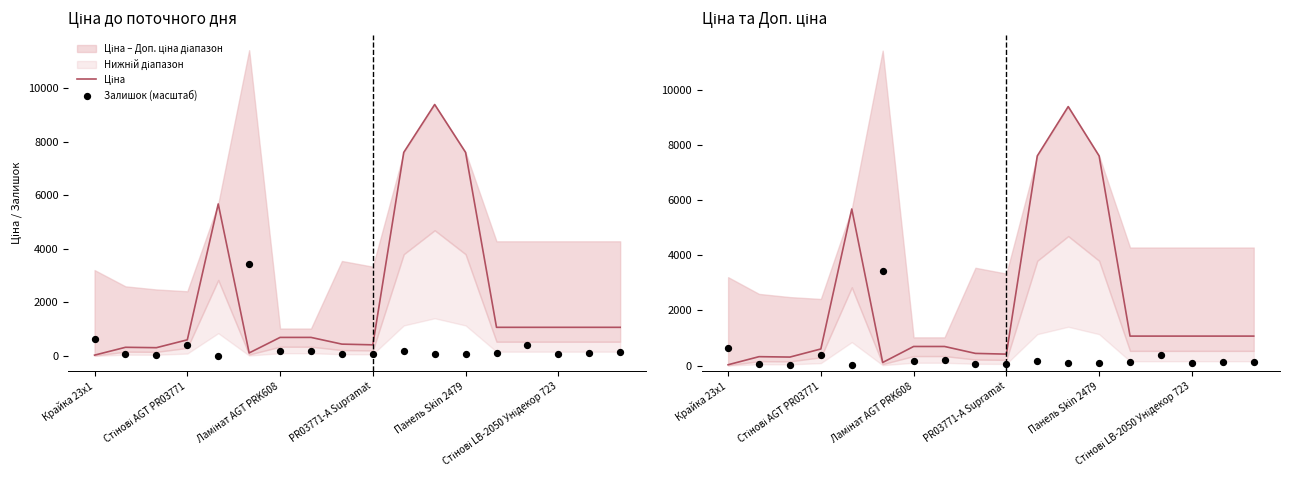

Is the value of Залишок (масштаб) at 16 greater than the value of Ціна at 11?

No